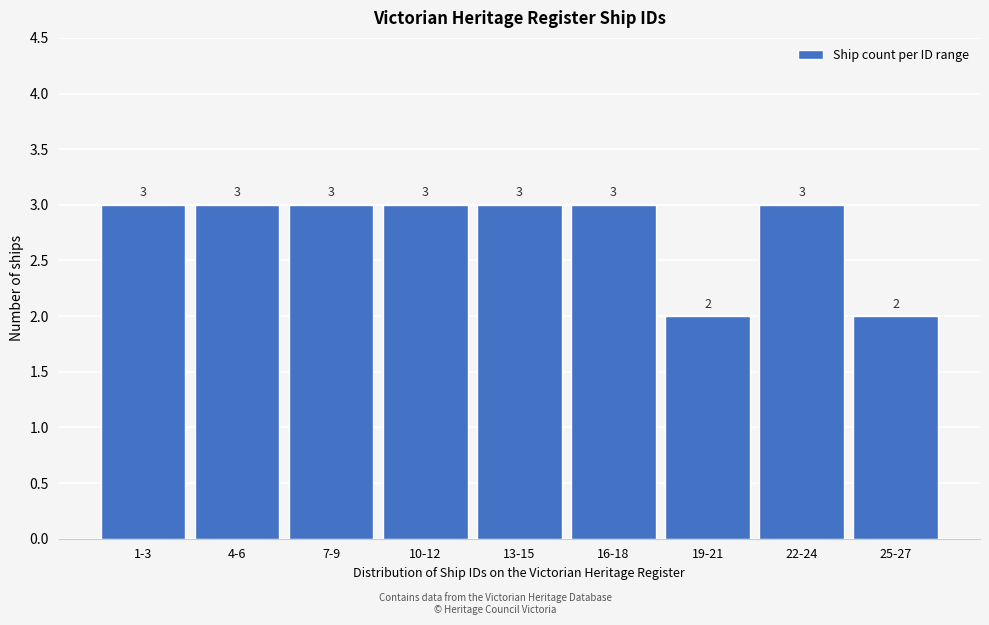

Reading left to right, list all the values displayed in this chart.

1-3=3	4-6=3	7-9=3	10-12=3	13-15=3	16-18=3	19-21=2	22-24=3	25-27=2